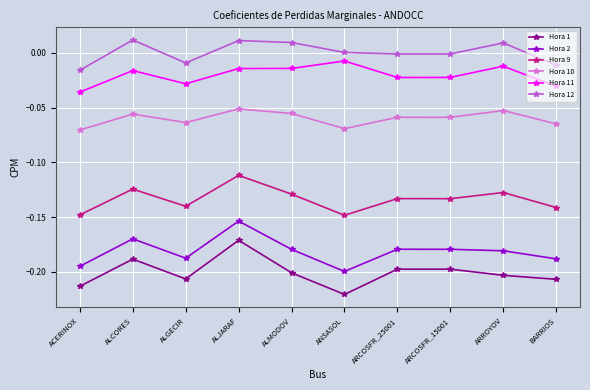

What is the total value across all series at ALJARAF?

-0.5